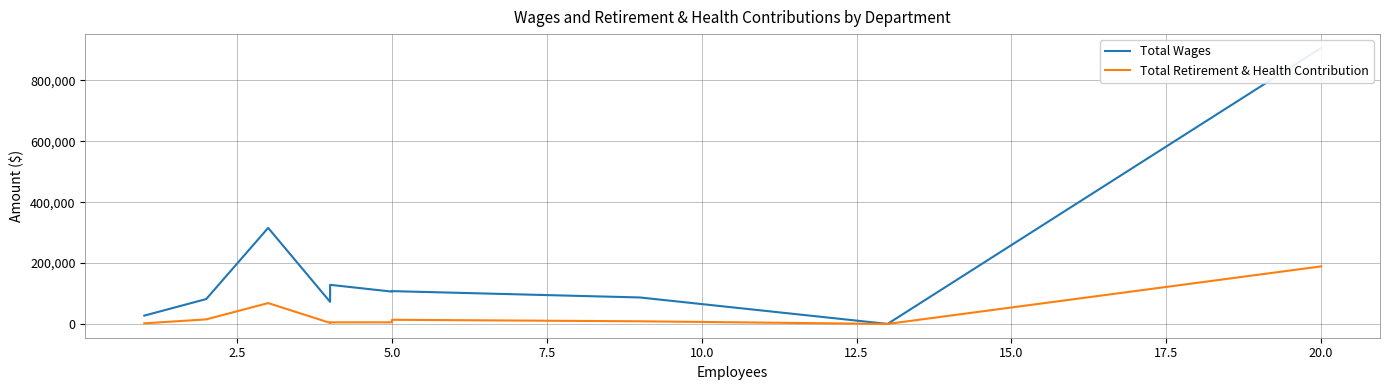

How many lines are shown in the chart?

2